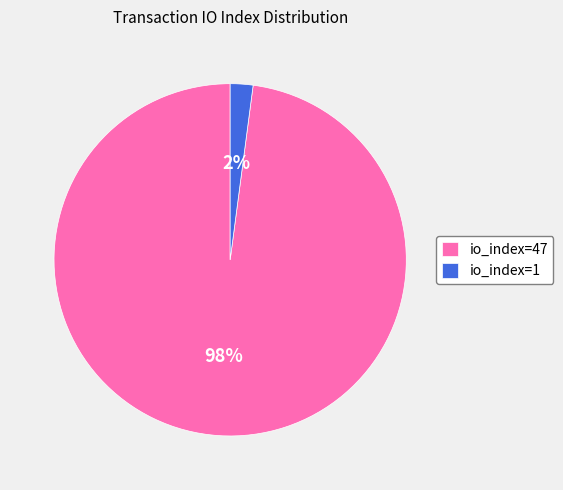

Which slice is the largest?

io_index=47